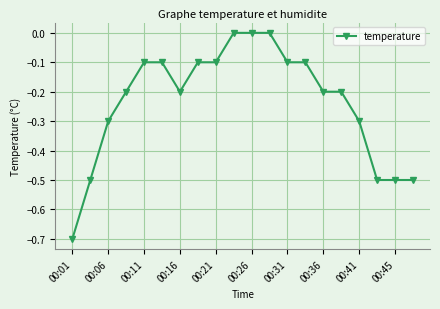

Reading left to right, extract all data points from this chart.

-0.7	-0.5	-0.3	-0.2	-0.1	-0.1	-0.2	-0.1	-0.1	0.0	0.0	0.0	-0.1	-0.1	-0.2	-0.2	-0.3	-0.5	-0.5	-0.5